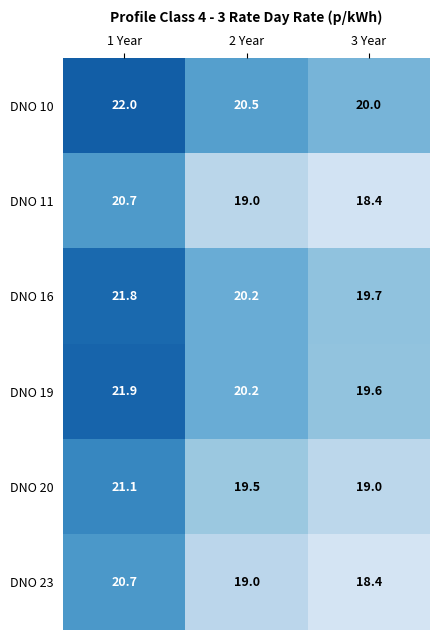

Reading right to left, transcribe all the data shown in this chart.

DNO 10: 20.0	20.5	22.0
DNO 11: 18.4	19.0	20.7
DNO 16: 19.7	20.2	21.8
DNO 19: 19.6	20.2	21.9
DNO 20: 19.0	19.5	21.1
DNO 23: 18.4	19.0	20.7